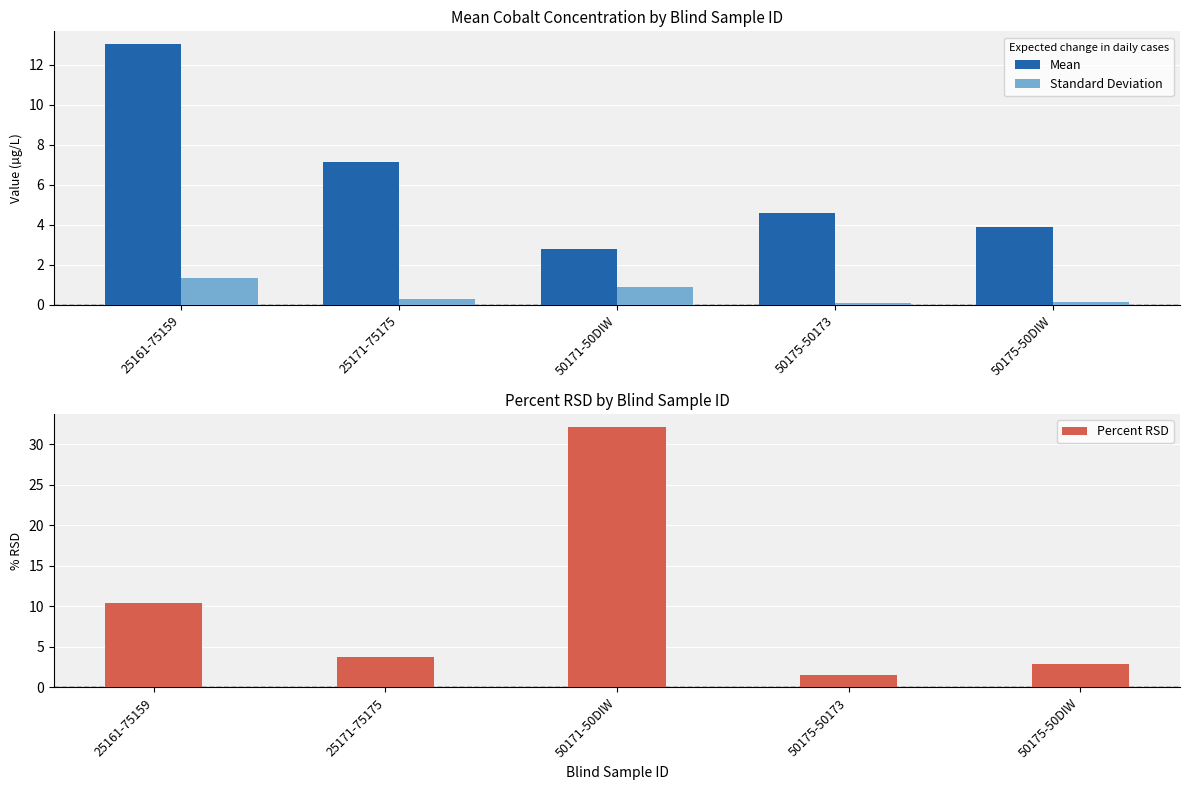

At how many categories does at least one series exceed 27?

1